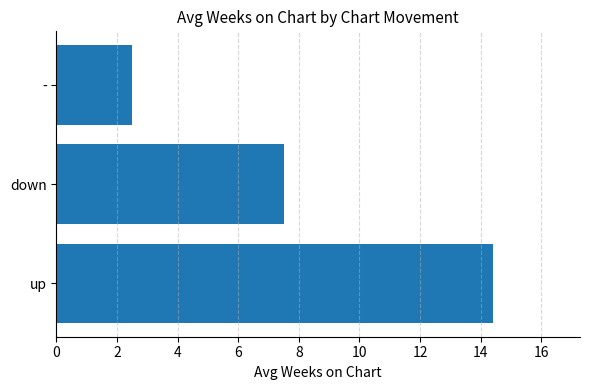

Rank the categories by value from lowest to highest.

-, down, up